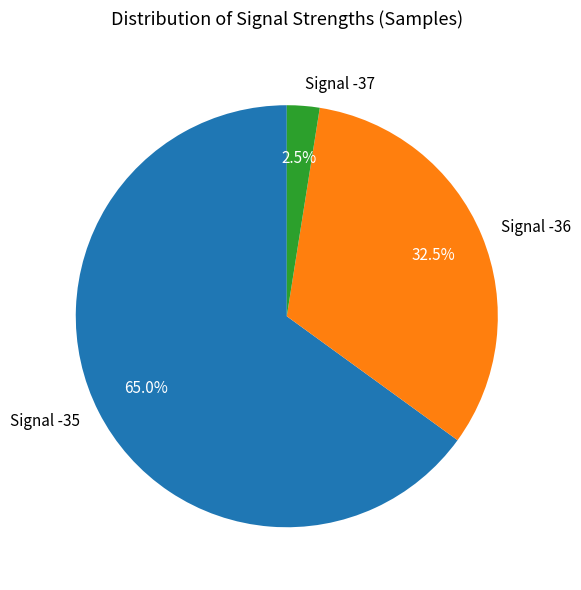

What is the total percentage of Signal -37 and Signal -35?

67.5%